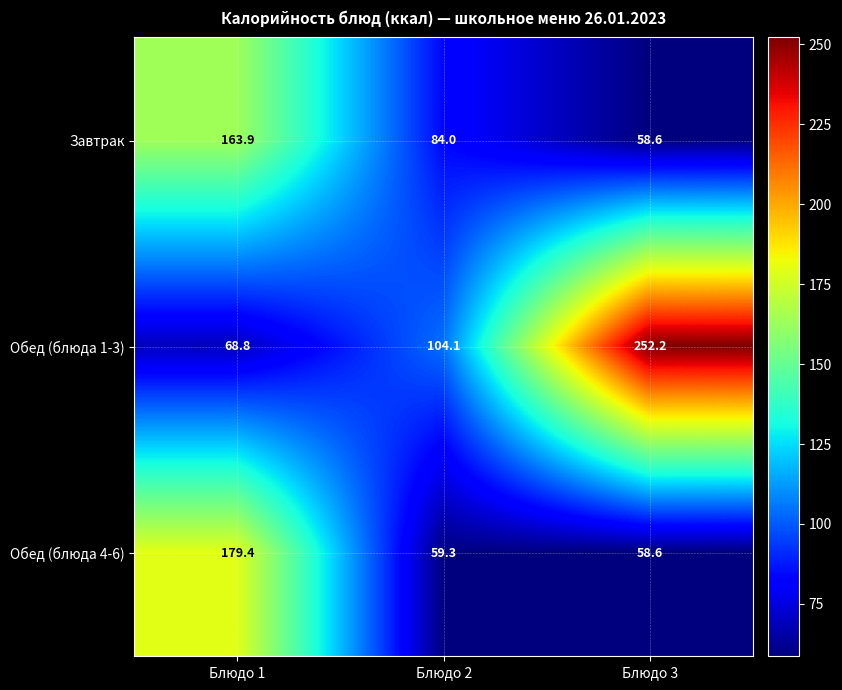

The value of Обед (блюда 4-6) at Блюдо 3 is 99.5. True or false?

False